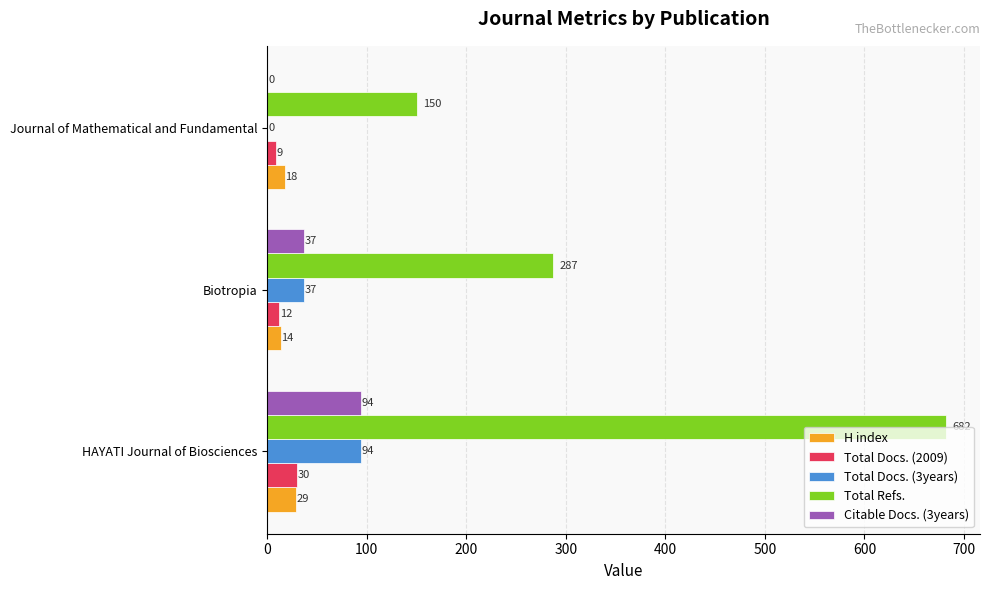

At which category is the sum across all series the highest?

HAYATI Journal of Biosciences